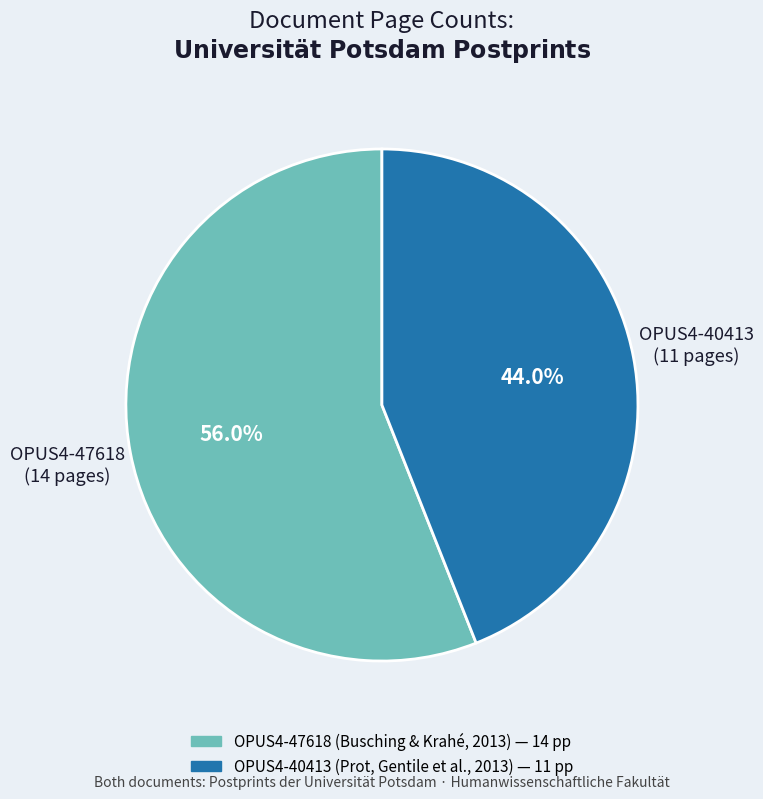

What is the majority slice?

OPUS4-47618